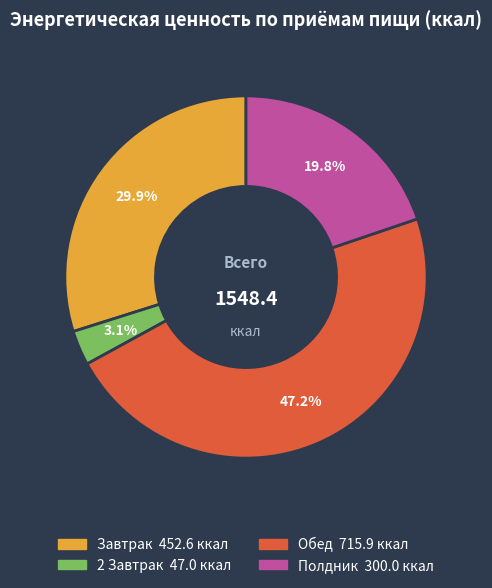

What is the smallest slice in the pie chart?

2 Завтрак